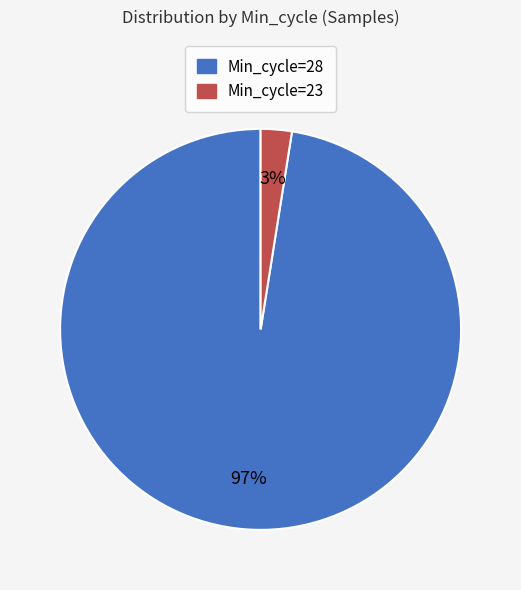

To the nearest percent, what is the average slice percentage?

50%